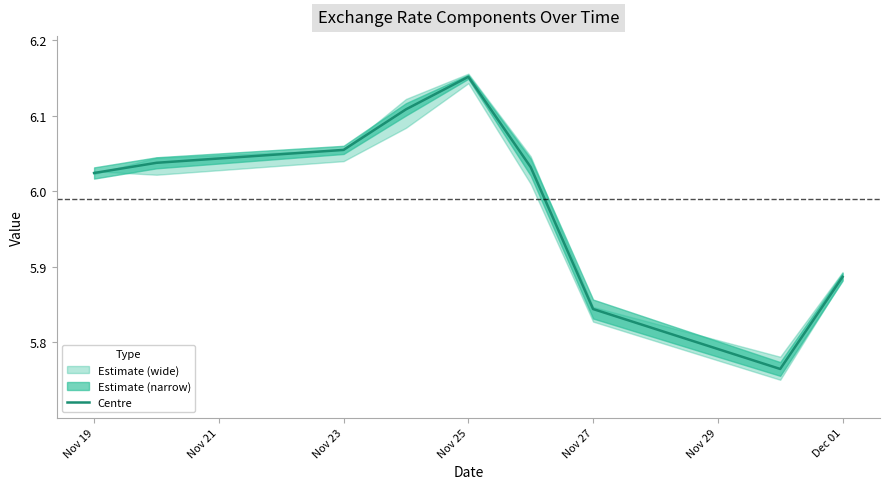

True or false: Centre has a value of 9.6 at Dec 01.

False